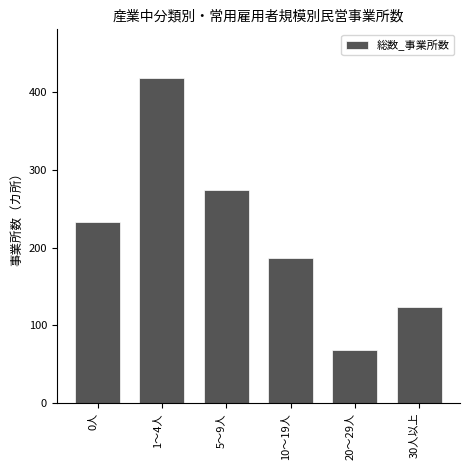

Reading right to left, extract all data points from this chart.

30人以上=124	20～29人=68	10～19人=187	5～9人=274	1～4人=418	0人=233